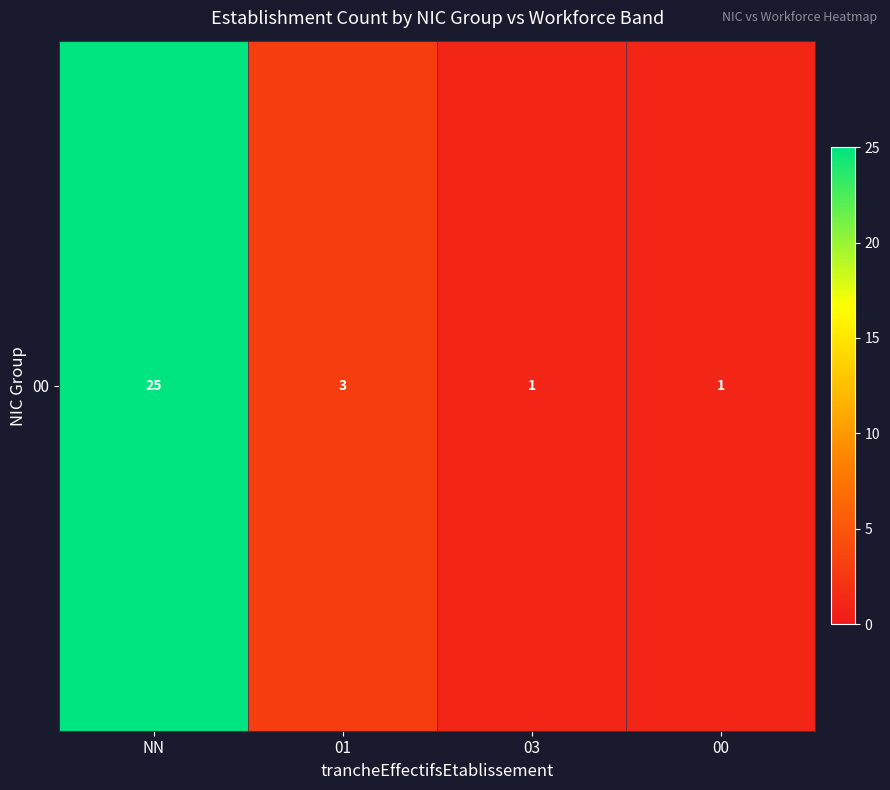

At which category does the chart reach its minimum across all series?

03